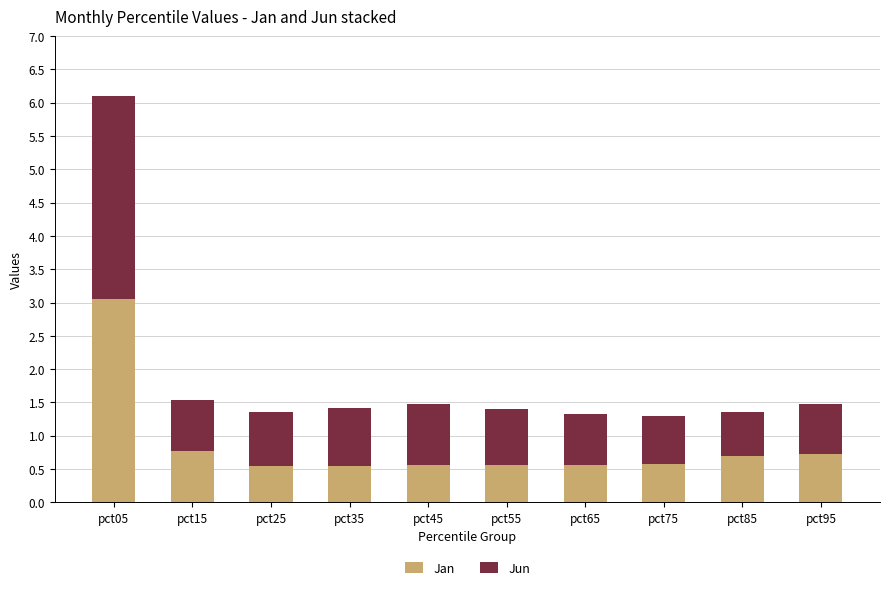

At which category is the sum across all series the highest?

pct05